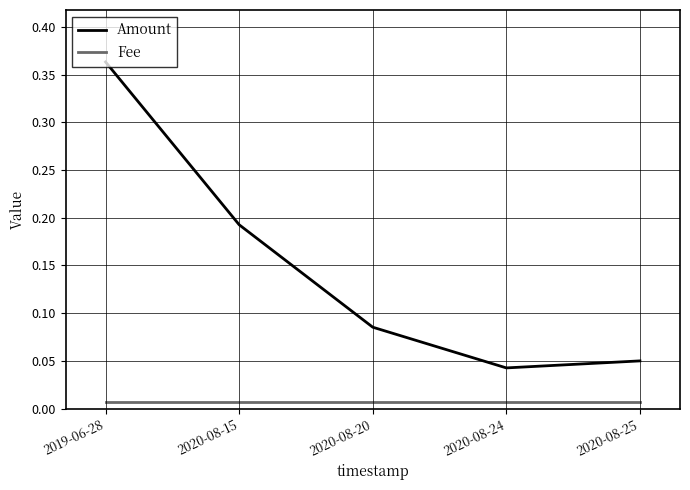

Is the value of Fee at 2019-06-28 greater than the value of Amount at 2020-08-20?

No